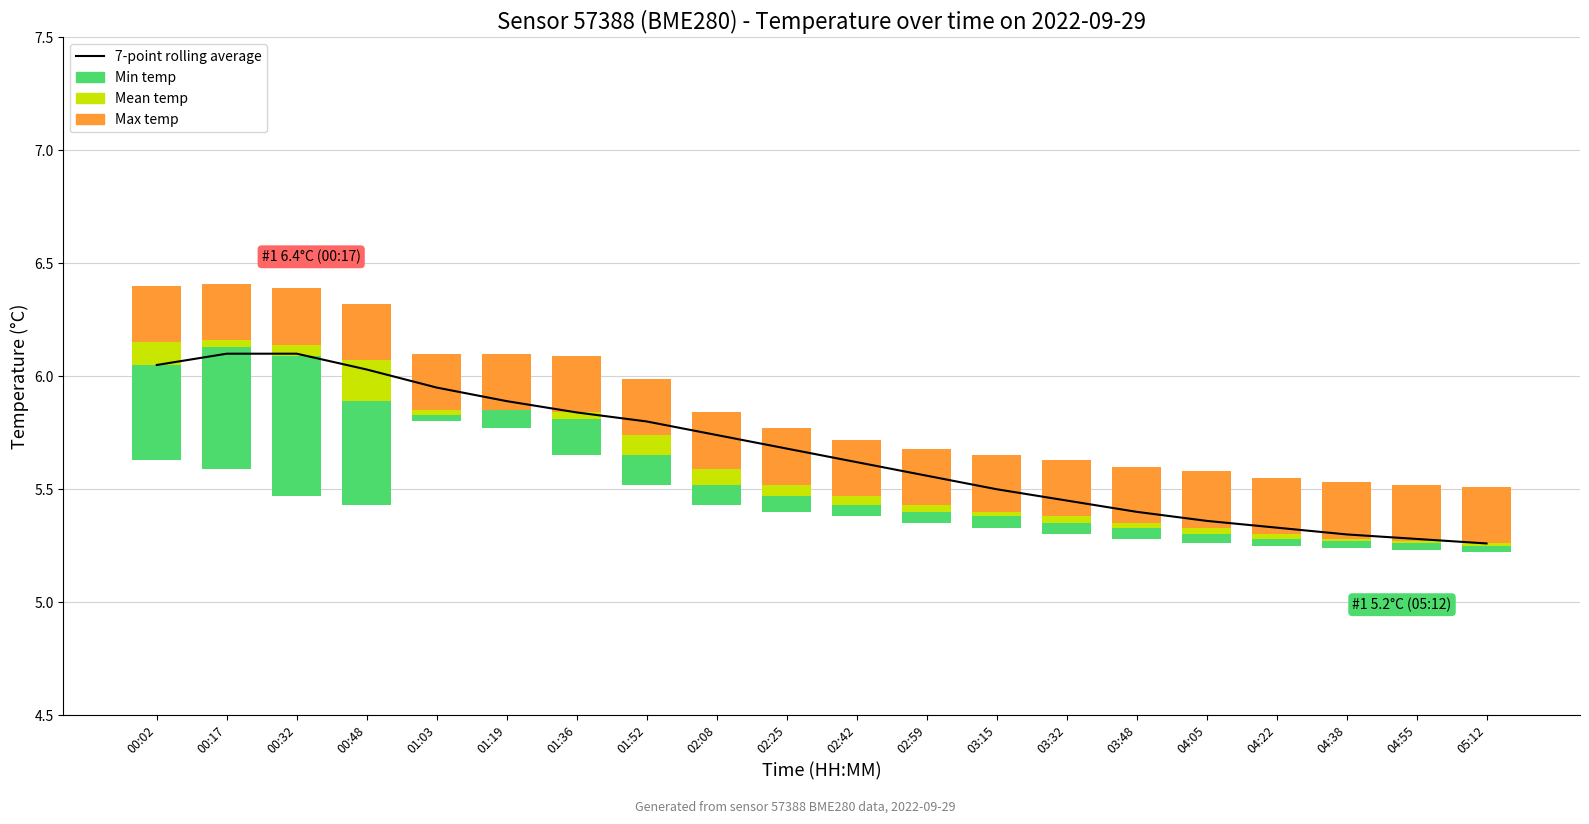

What is the average value?

5.7